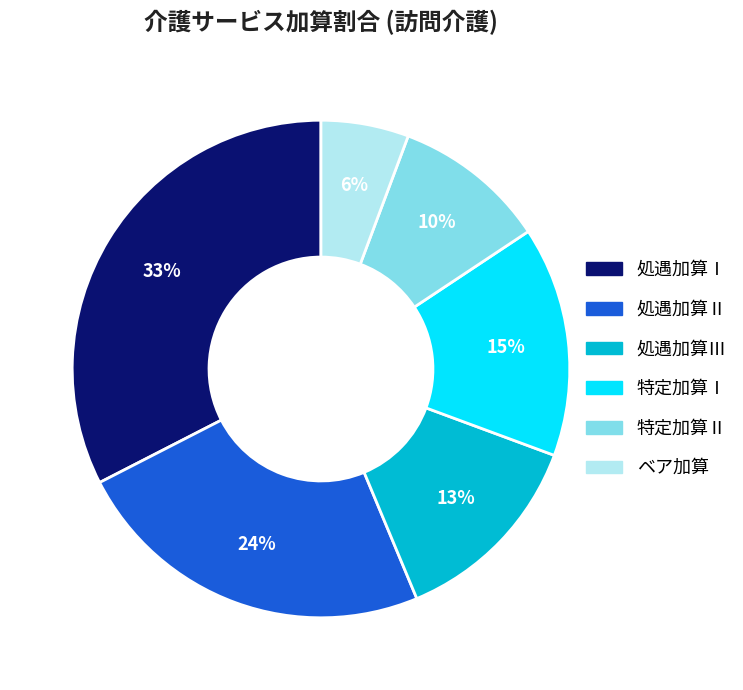

Does 処遇加算Ⅰ represent more than half of the total?

No